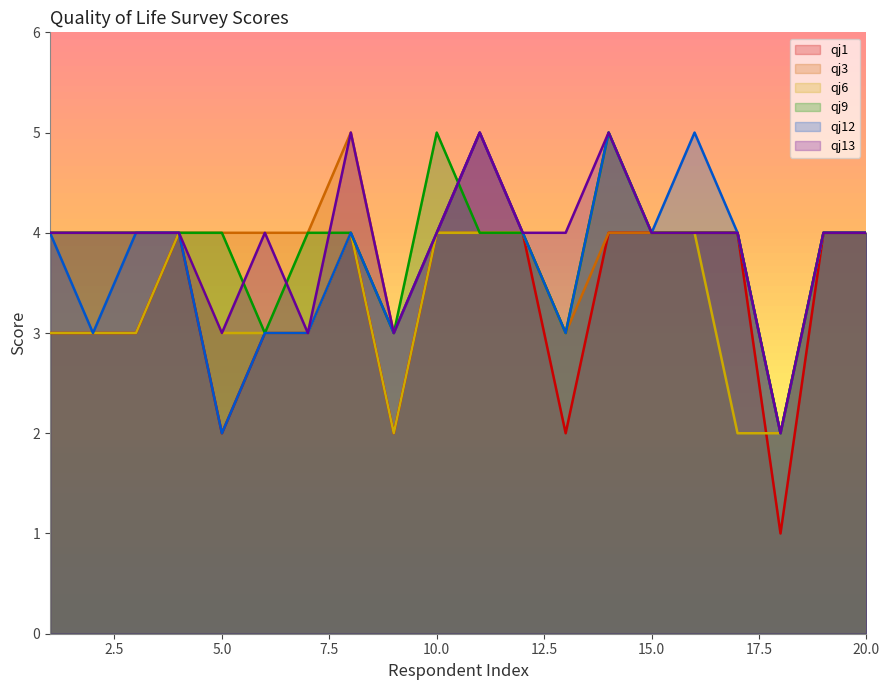

What is the sum of all qj13 values?

78